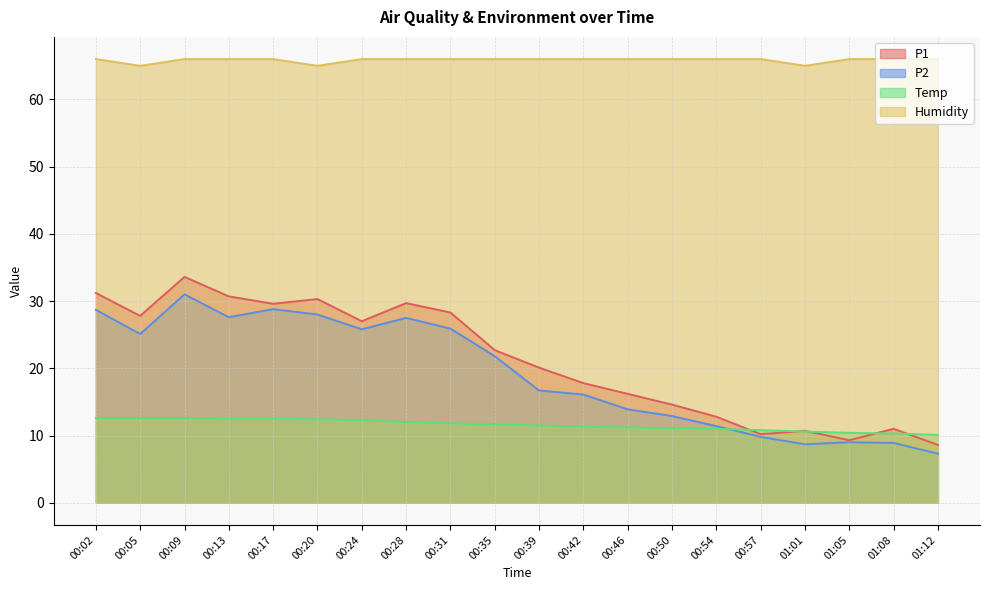

True or false: Humidity has a value of 45.4 at 00:31.

False